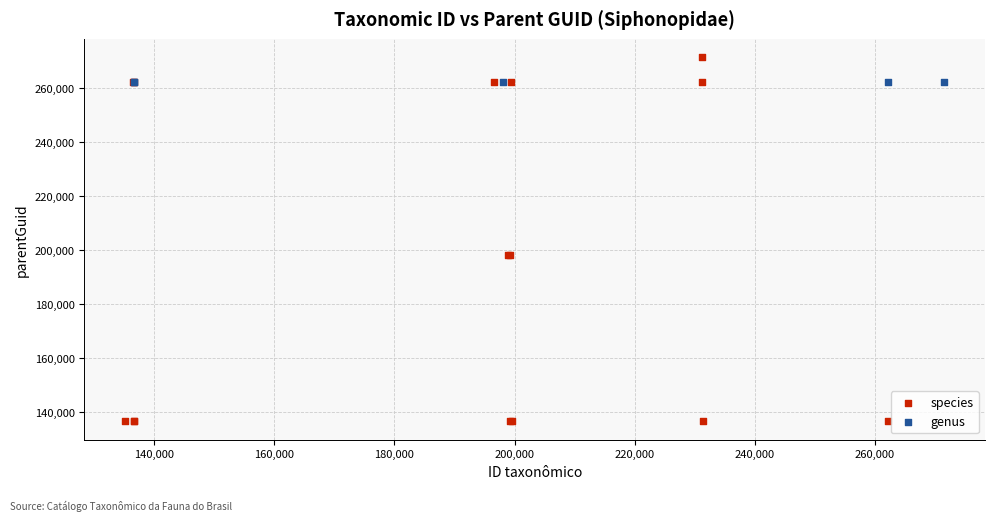

Which series contains the highest Y value?

species